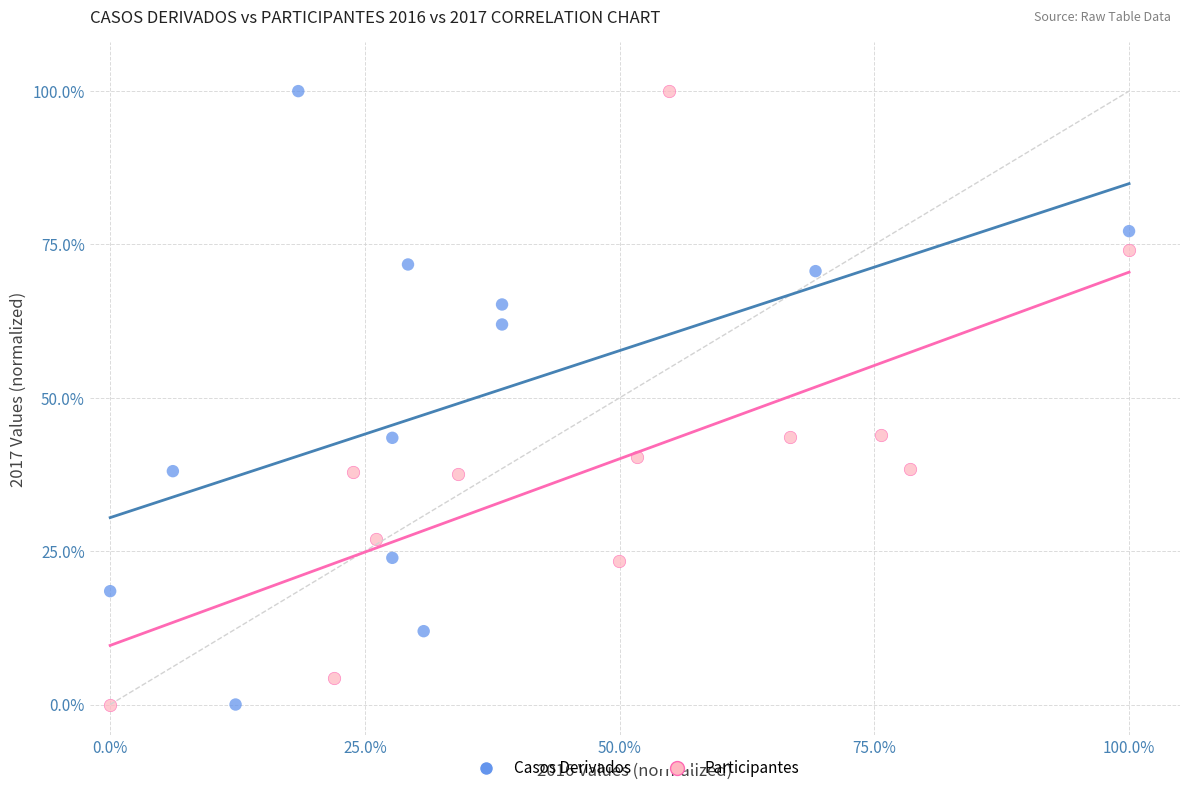

What are all the series names shown in the legend?

Casos Derivados, Participantes